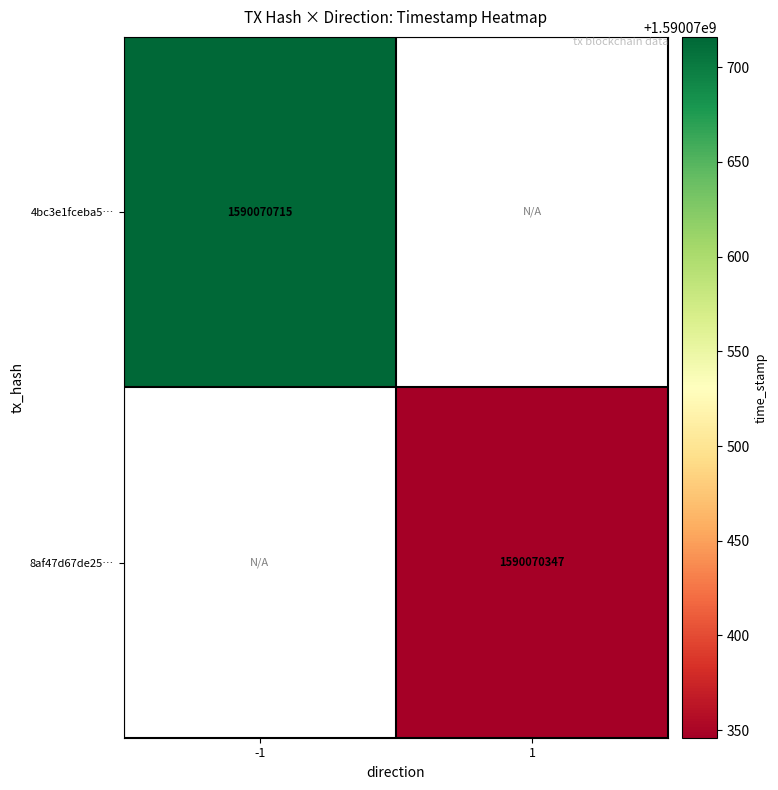

Reading right to left, list all the values displayed in this chart.

4bc3e1fceba59becd69e4be0774d3a83cf26e2d: 1=1590070715	0=-1
8af47d67de259127c9e89e2173661bc6fcf3f93: 1=1590070347	0=1